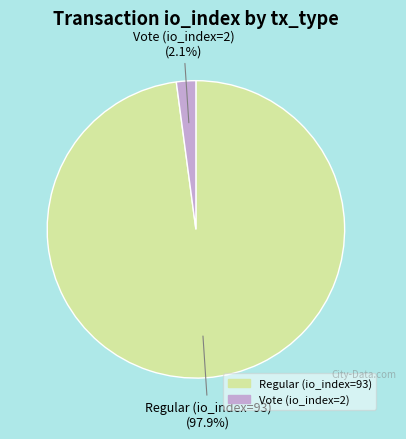

Which slice is the smallest?

Vote (io_index=2)